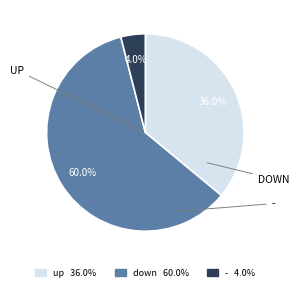

How many slices are in this pie chart?

3